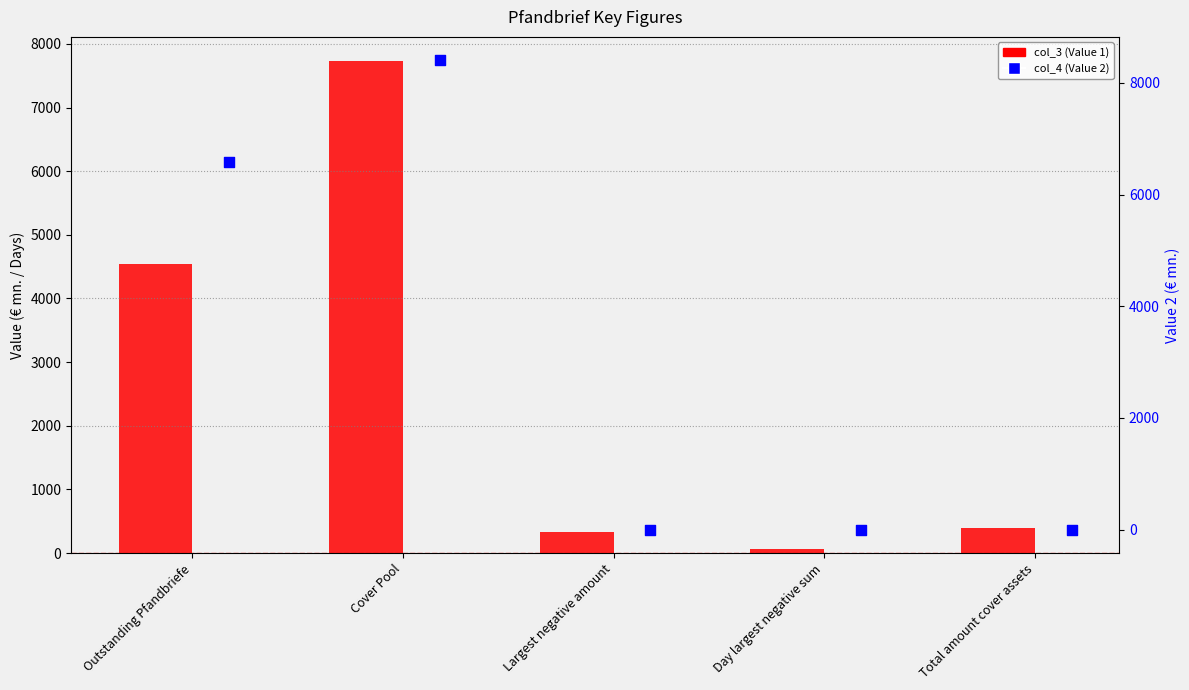

Is the value of col_4 (Value 2) at Total amount cover assets greater than the value of col_3 (Value 1) at Total amount cover assets?

No